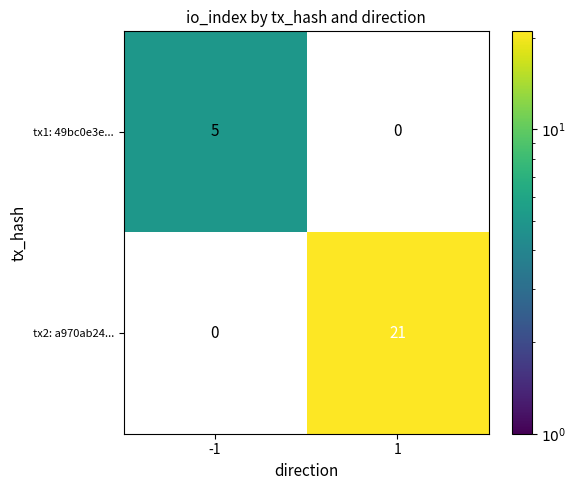

Which category has the highest value across all series?

1